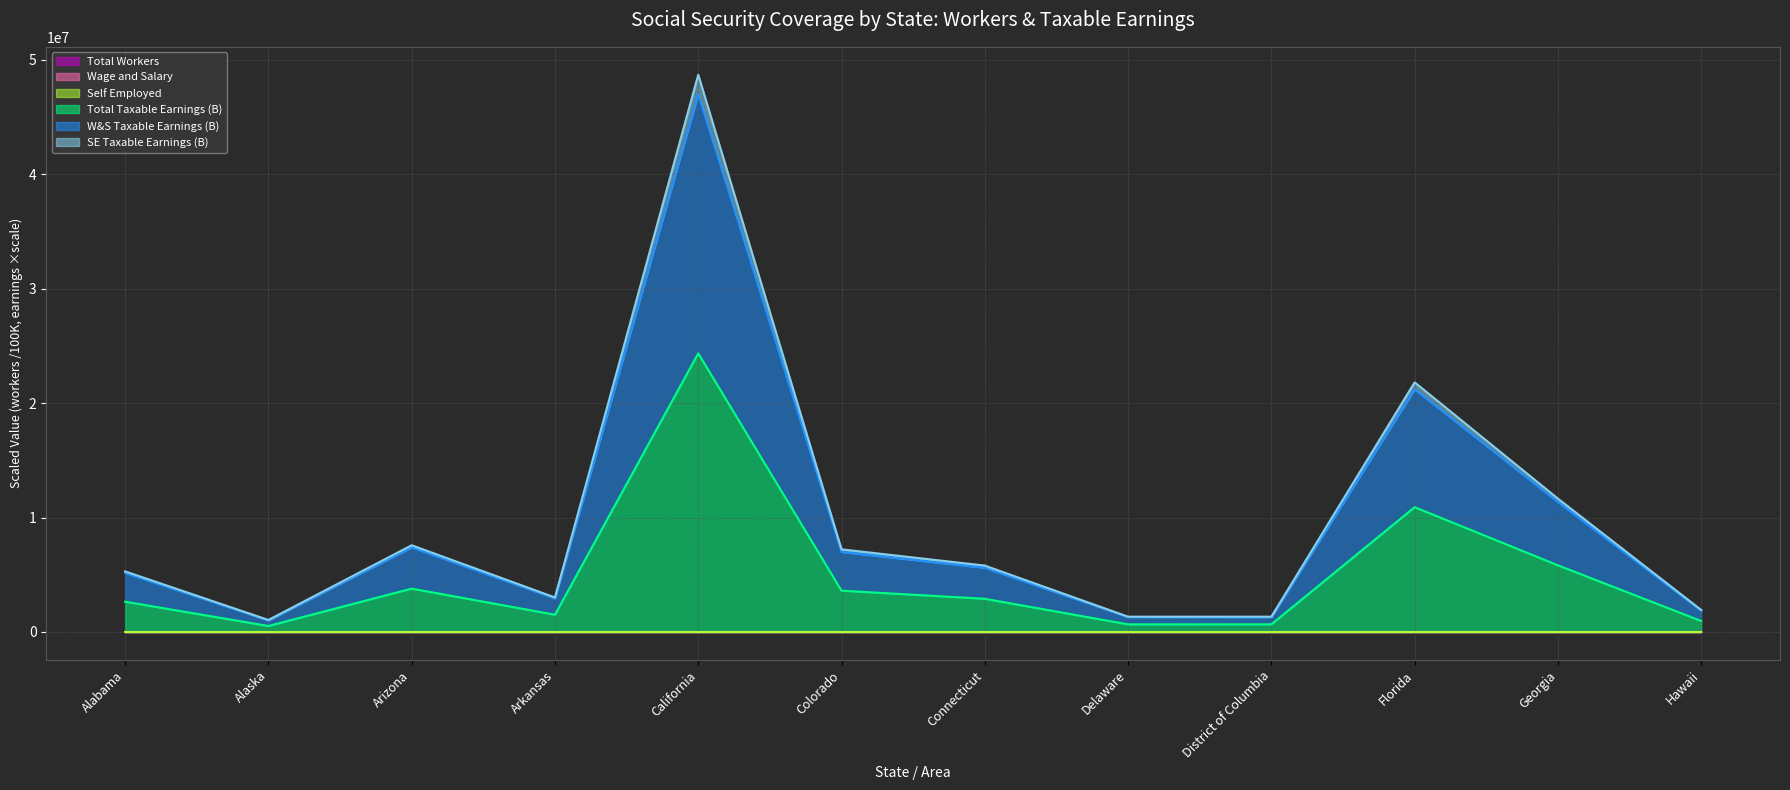

In Total Taxable Earnings (B), how many points are higher than both neighbors (excluding endpoints)?

3